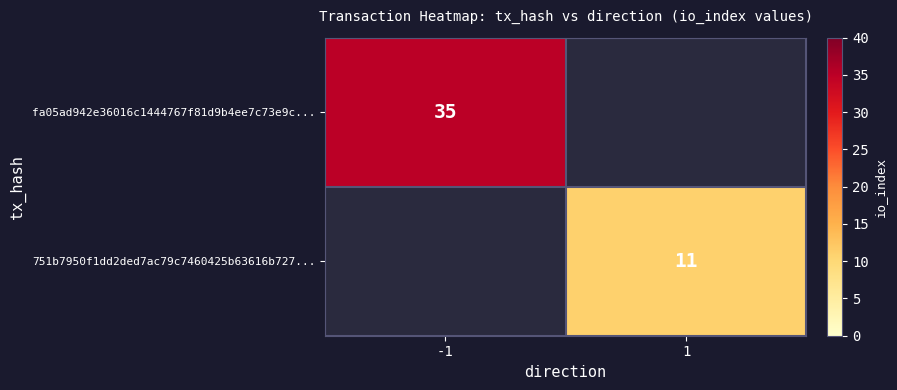

The fa05ad942e36016c1444767f81d9b4ee7c73e9c... series shows 35 at -1. True or false?

True